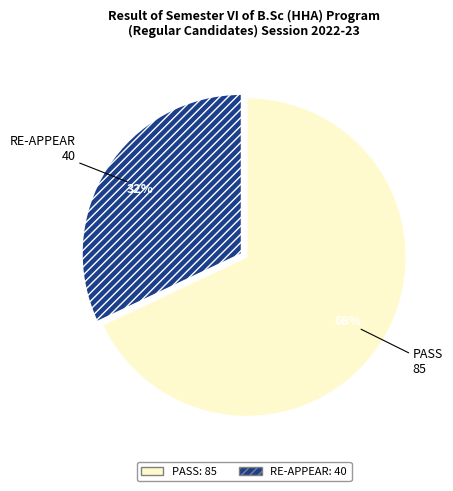

How many slices are in this pie chart?

2